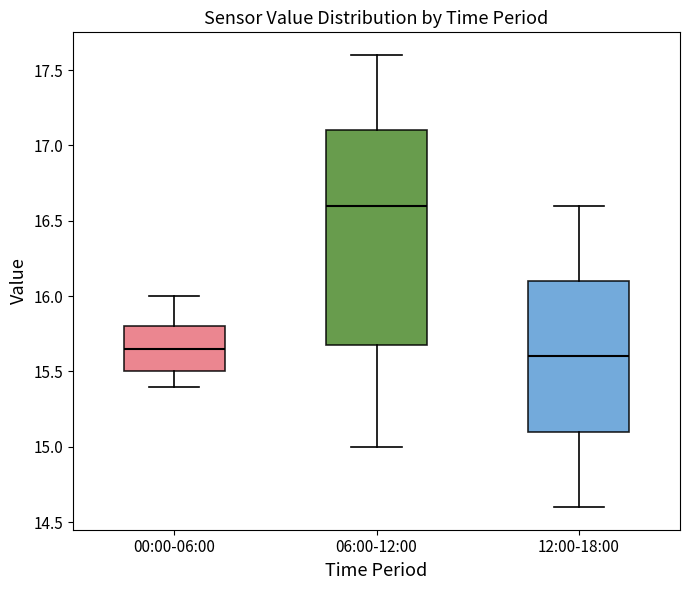

Which box has the highest median line?

06:00-12:00